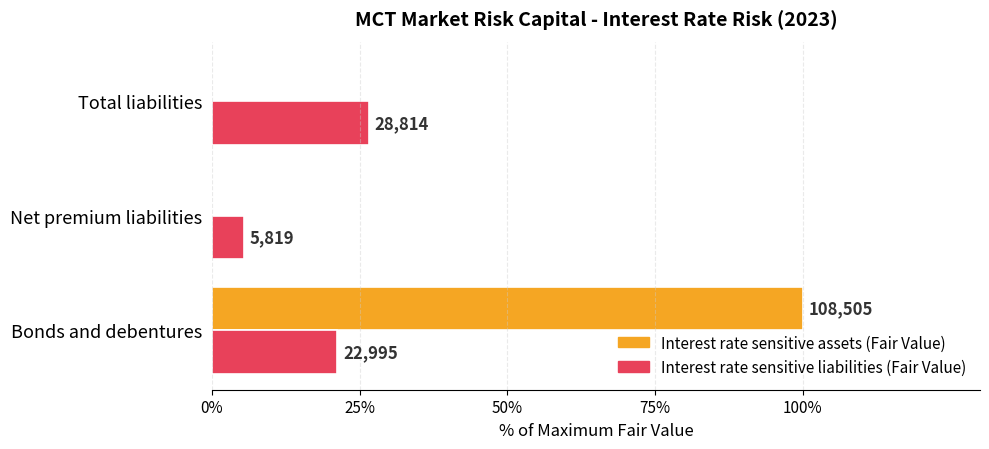

What are all the series names shown in the legend?

Interest rate sensitive assets (Fair Value), Interest rate sensitive liabilities (Fair Value)